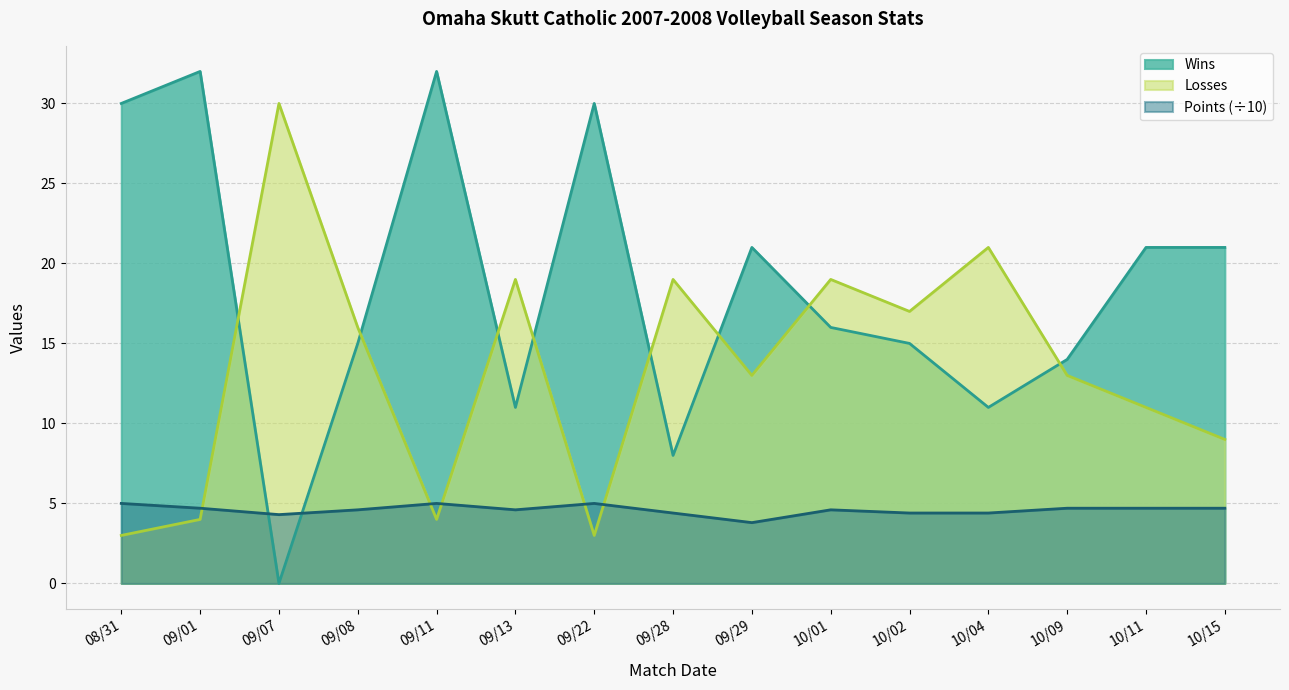

What is the label of the 1st point from the right?

10/15